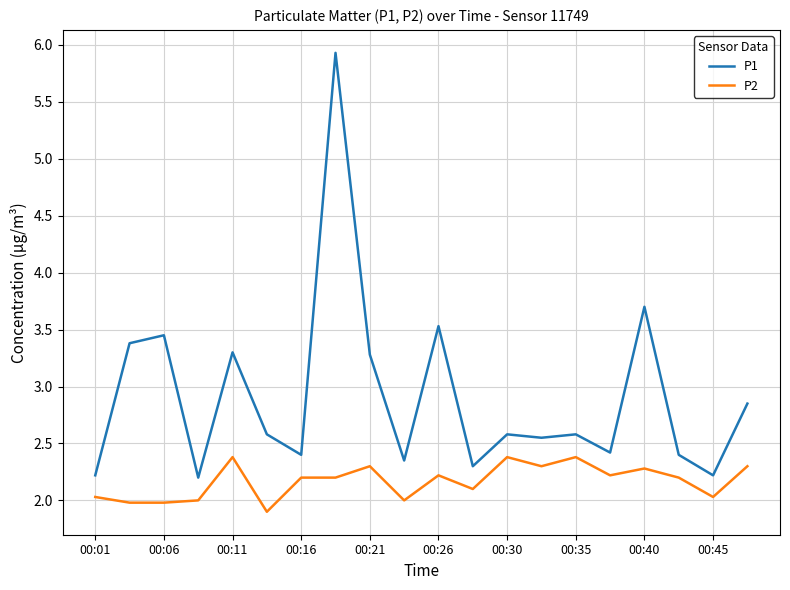

Which series has the largest range (max minus min)?

P1